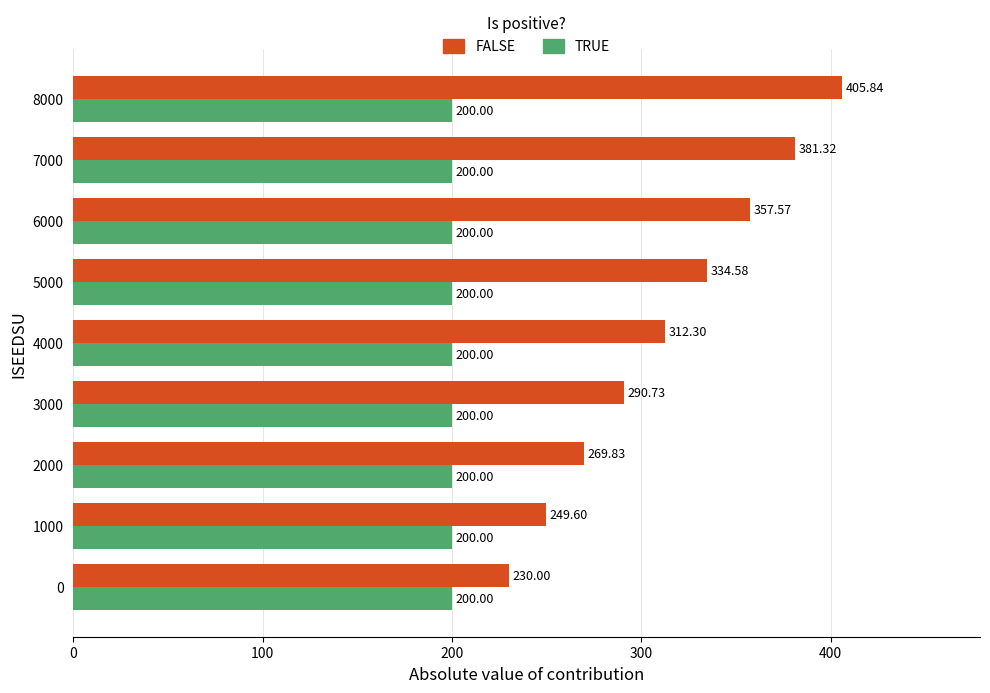

What is the difference between the FALSE values at 7000 and 0?

151.3